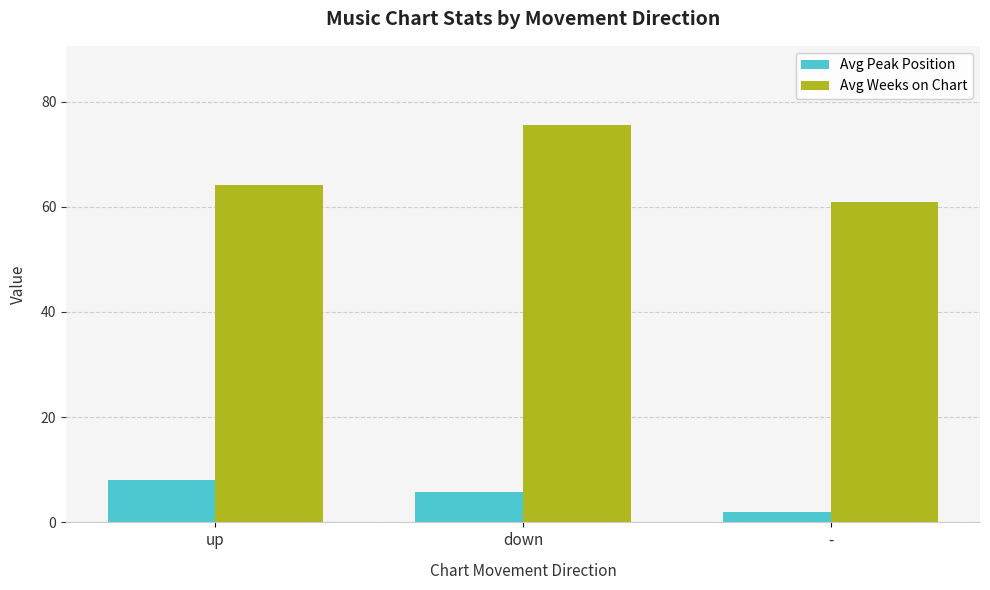

Rank the series by their maximum value, from lowest to highest.

Avg Peak Position, Avg Weeks on Chart